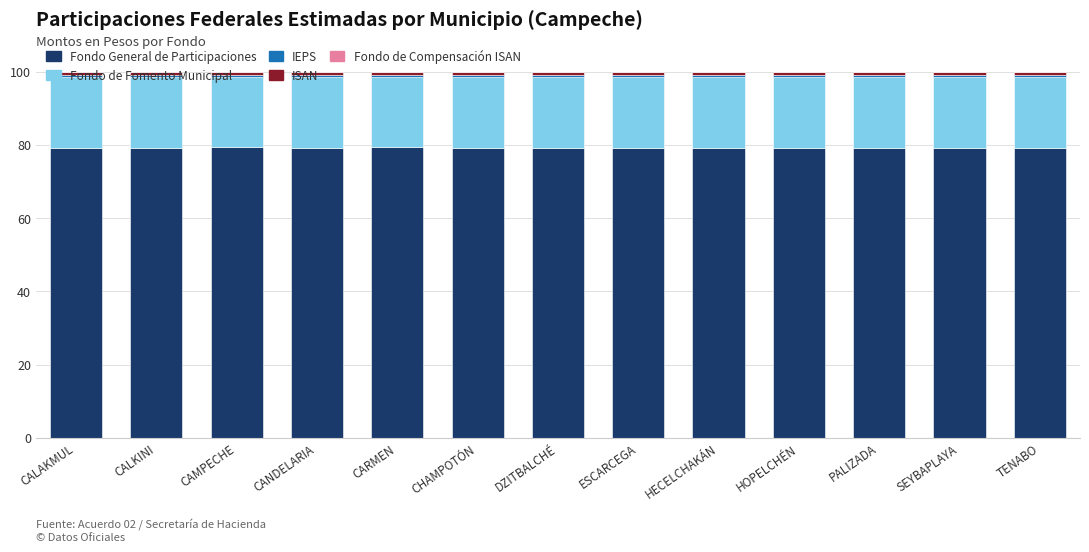

What is the sum of all Fondo General de Participaciones values?

1029.9